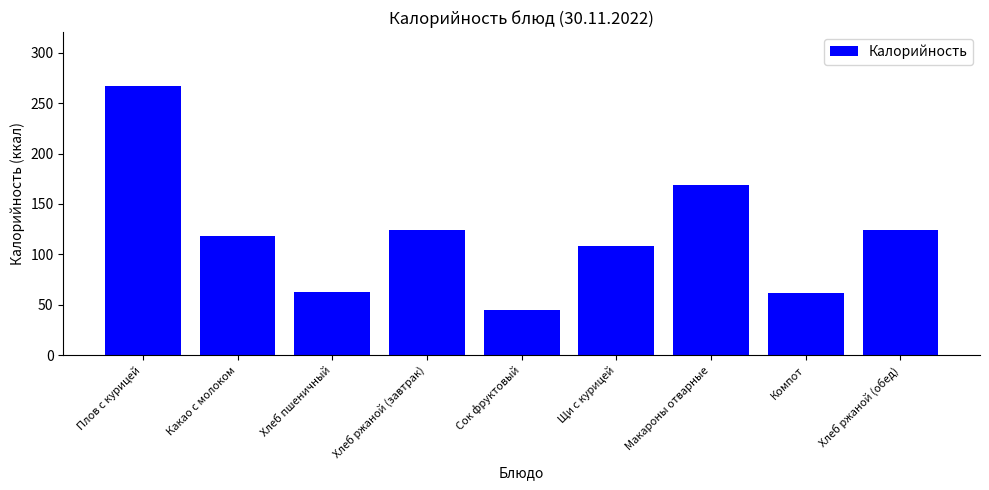

What is the sum of the values at Какао с молоком and Хлеб пшеничный?

181.0